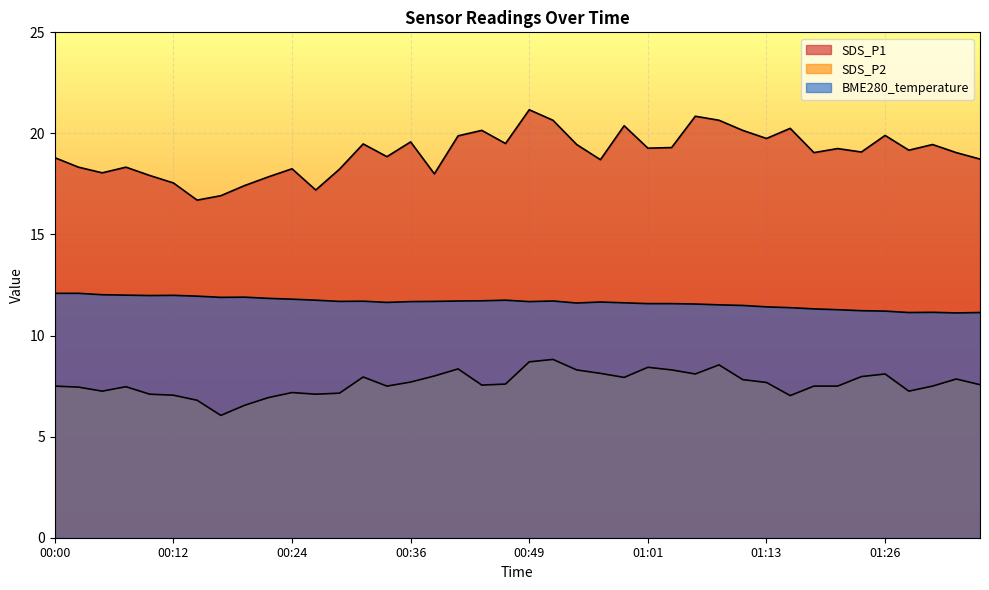

What is the average value of the BME280_temperature series?

11.6